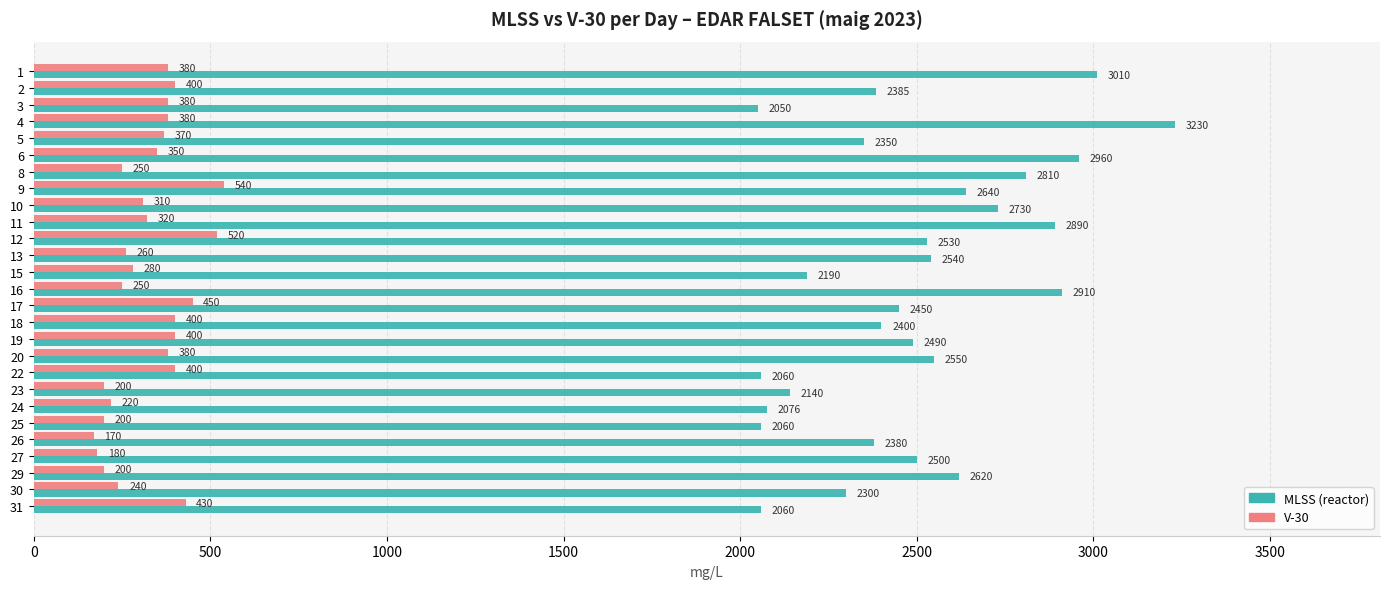

At which category does the chart reach its minimum across all series?

26